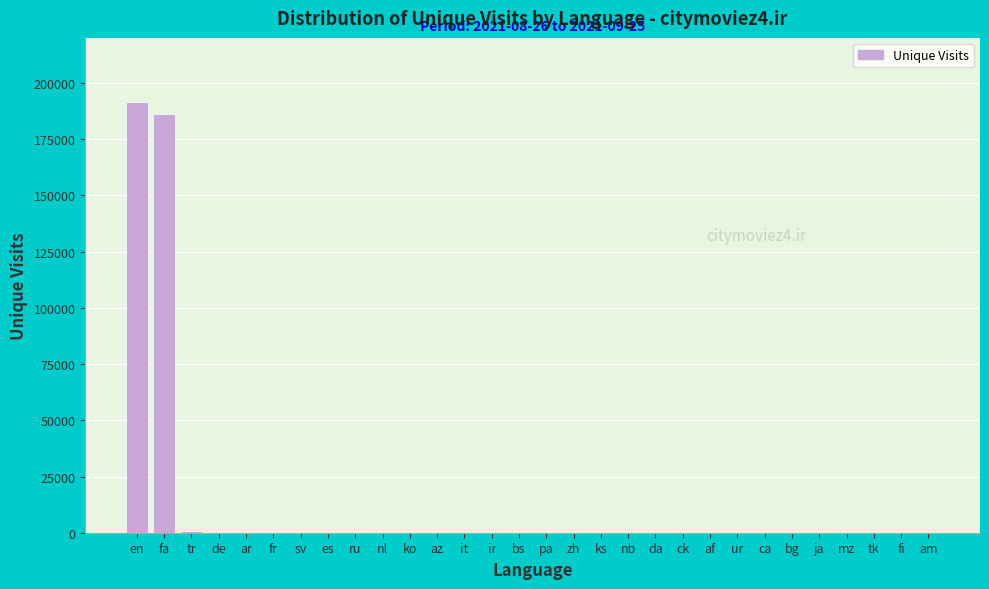

The chart shows a value of 191382 at en. True or false?

True